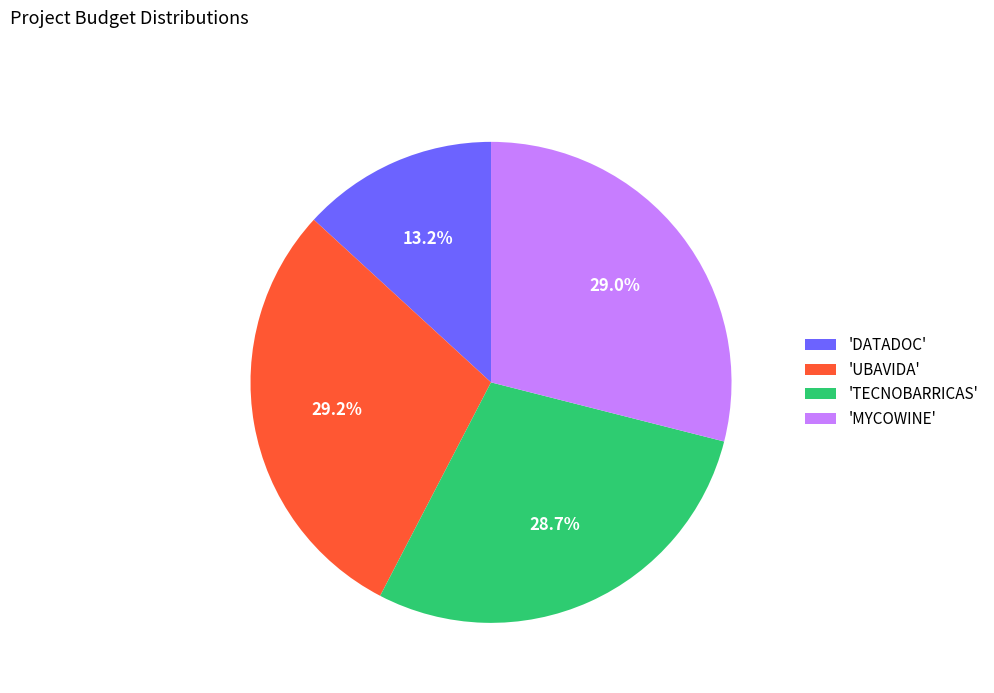

Is there a majority slice in this chart?

No